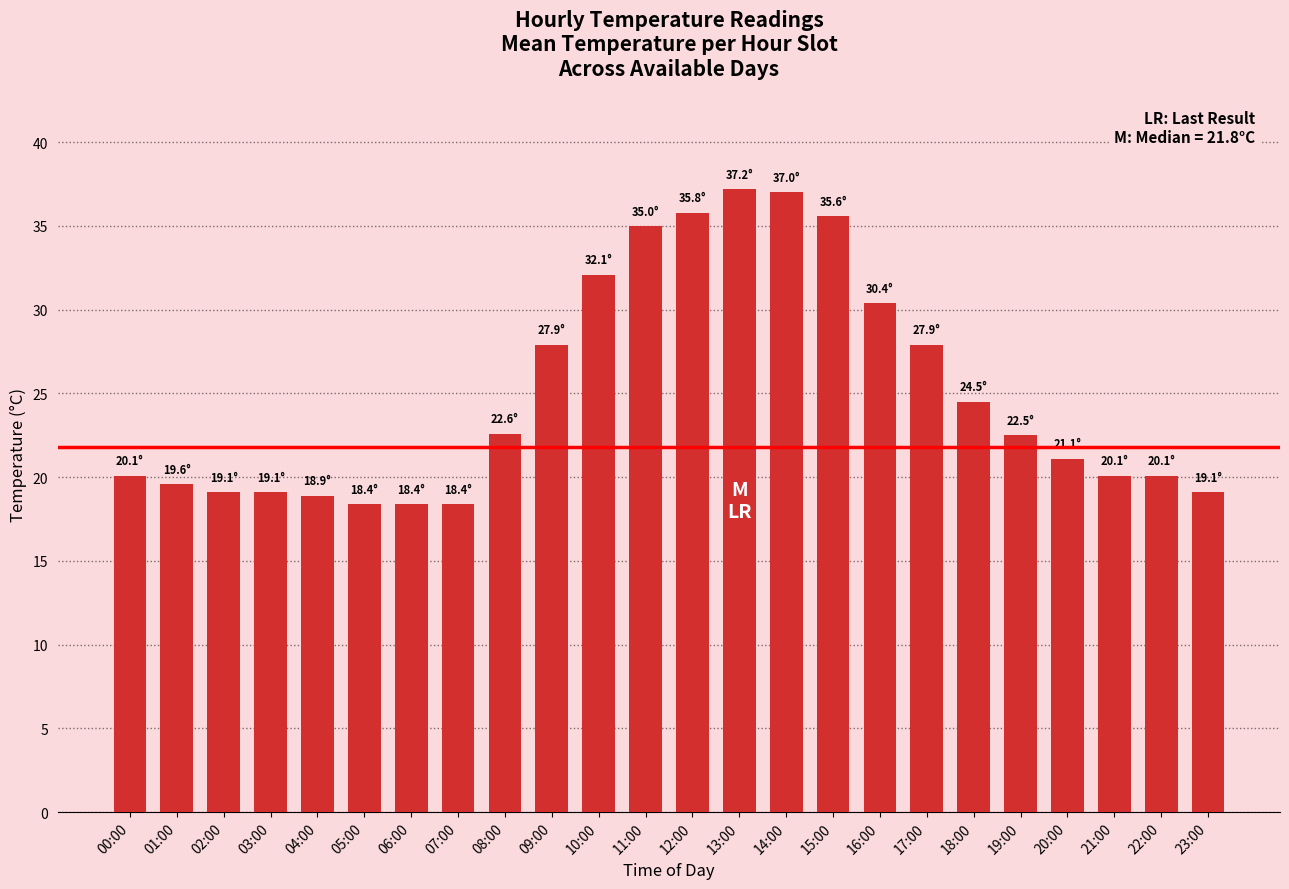

What is the label of the 12th bar from the left?

11:00